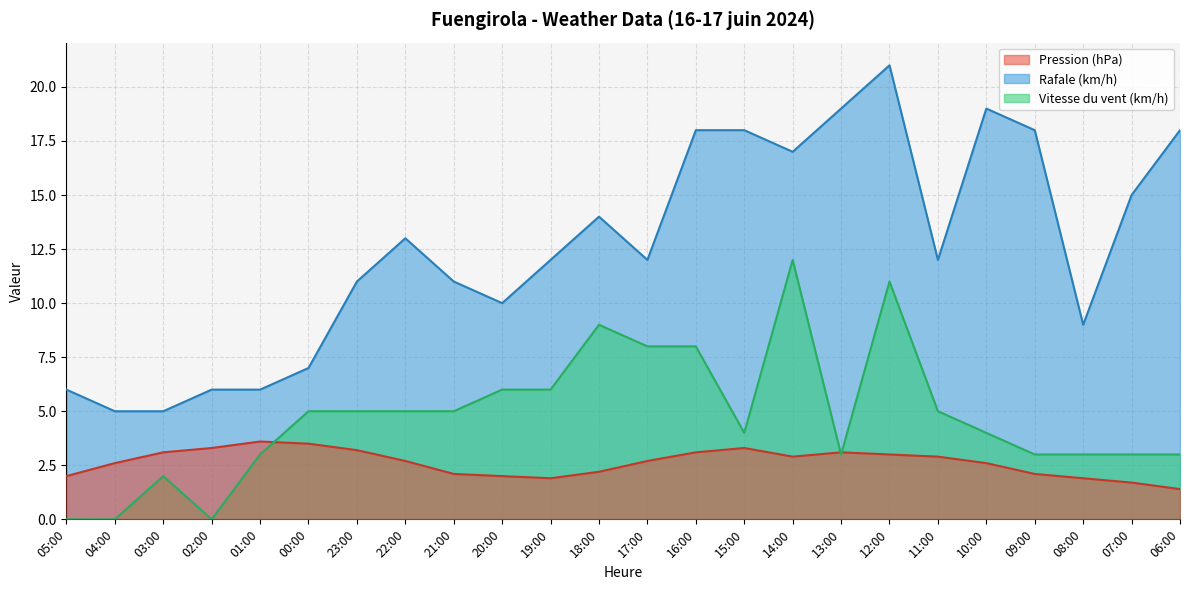

Which has a higher value, 00:00 or 11:00?

00:00